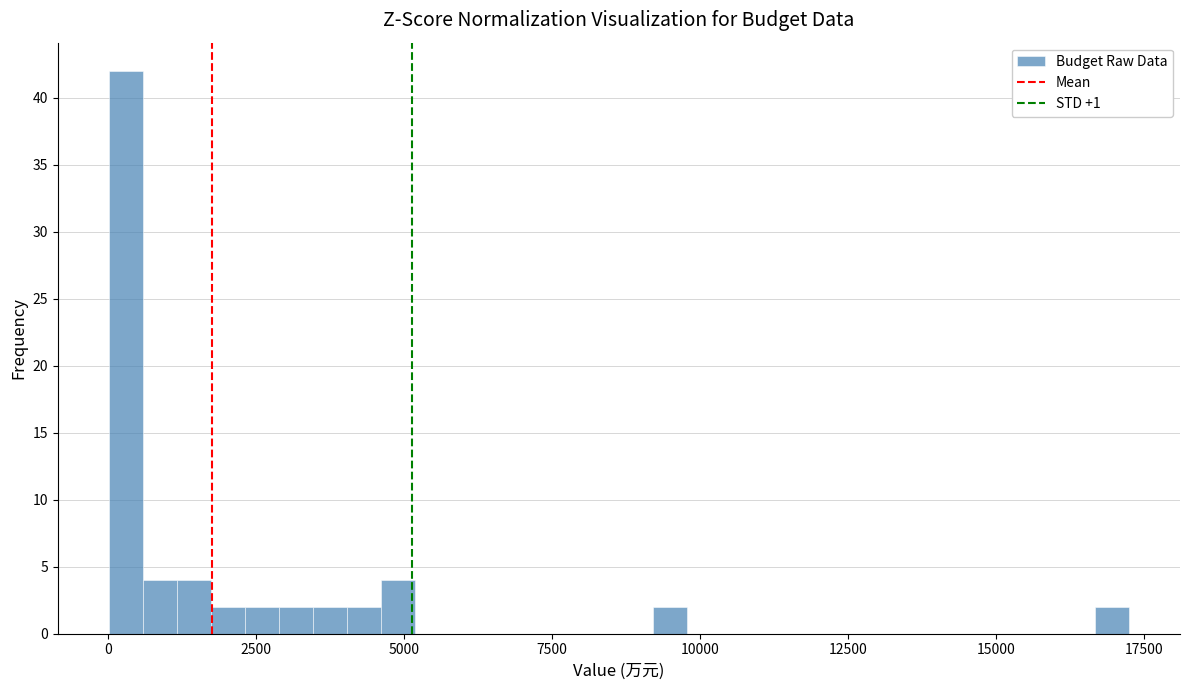

Around what value on the x-axis is the tallest bar? Give the approximate position of its centre, as read against the axis.

500